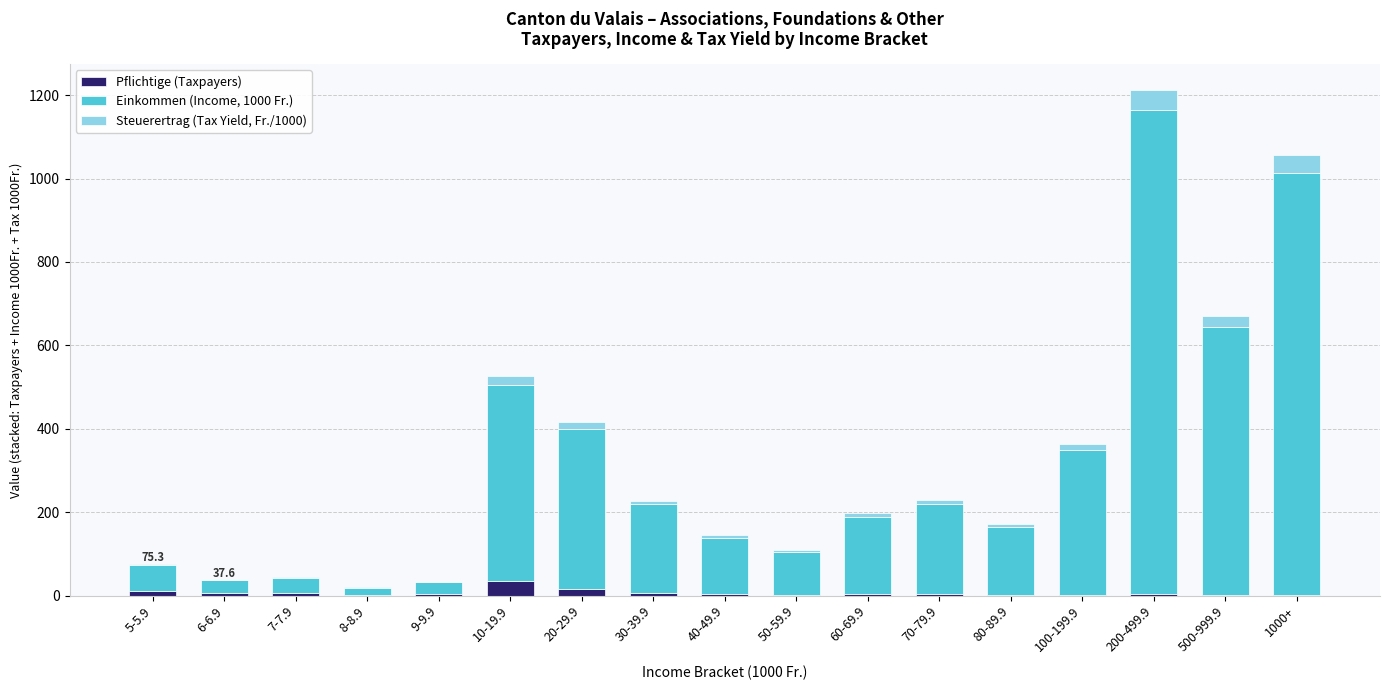

At which category is the sum across all series the highest?

200-499.9